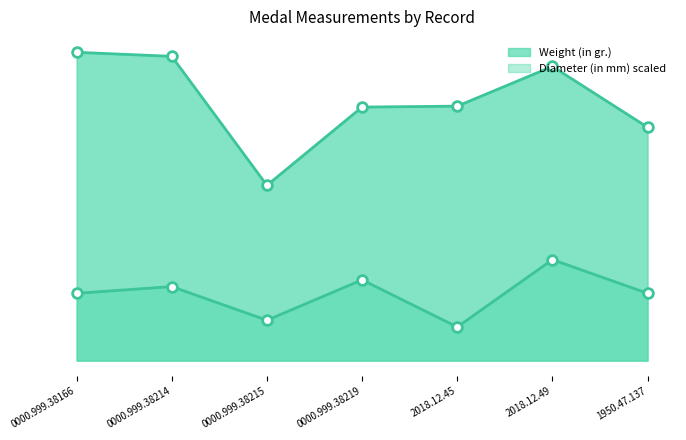

How many lines are shown in the chart?

2